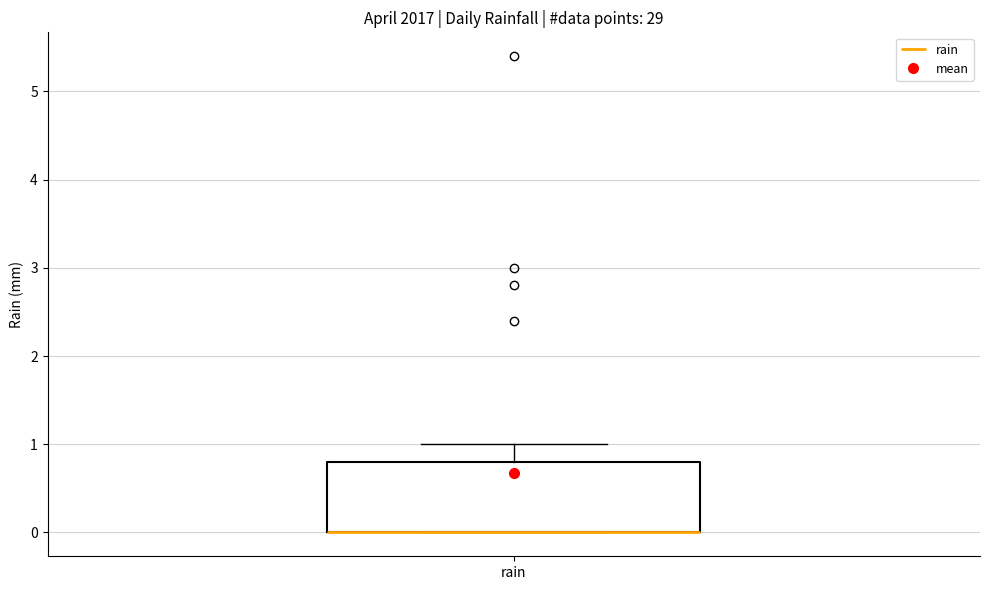

Where is the lower edge of the box for rain on the y-axis? The values are not printed on the chart, so give them approximately, as read against the axis.

0.0